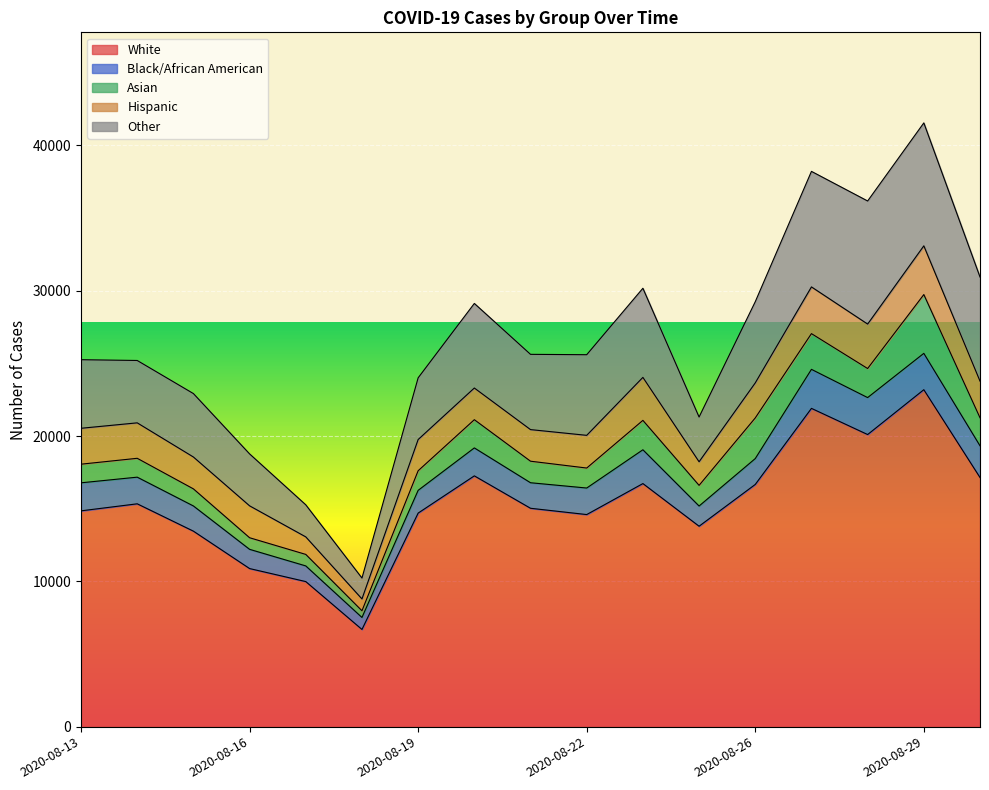

What is the difference between the highest and lowest values at 2020-08-20?

15336